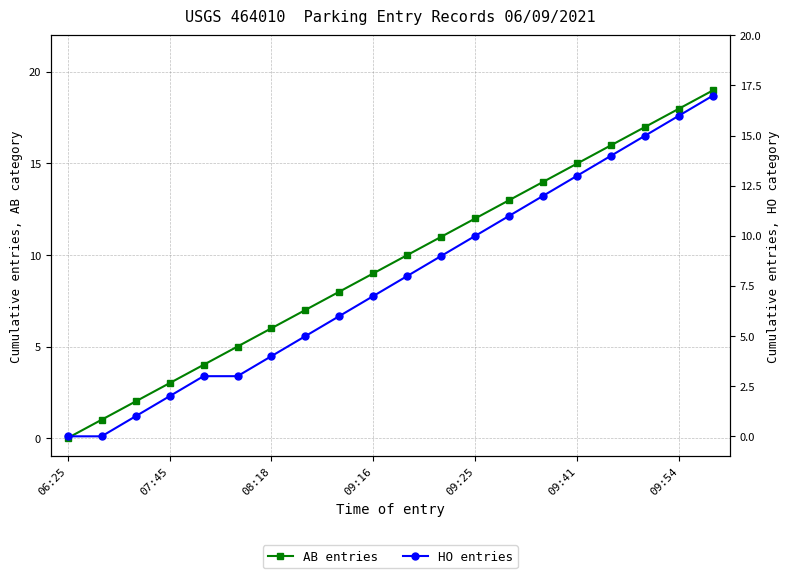

How many distinct data groups are displayed?

2